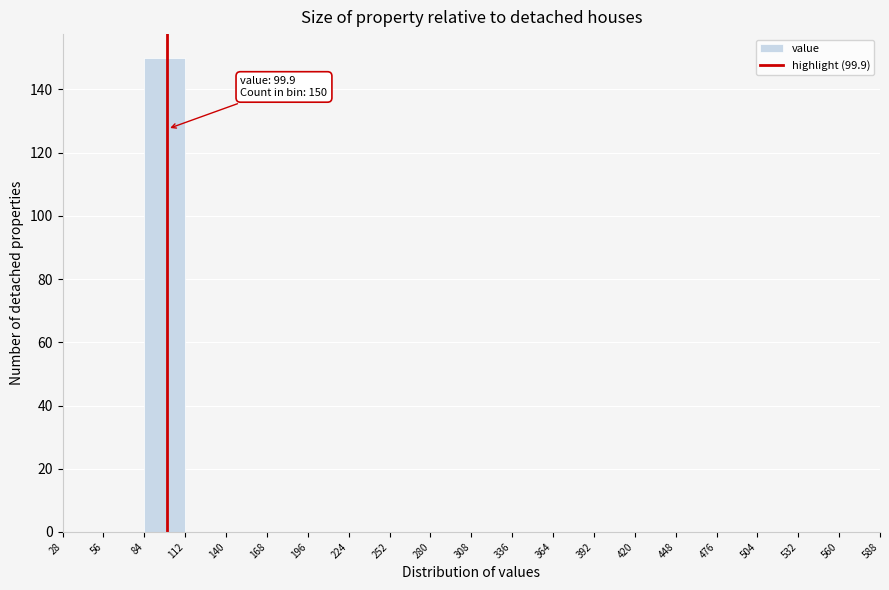

Over which range of the x-axis is the bar tallest?

84 to 112